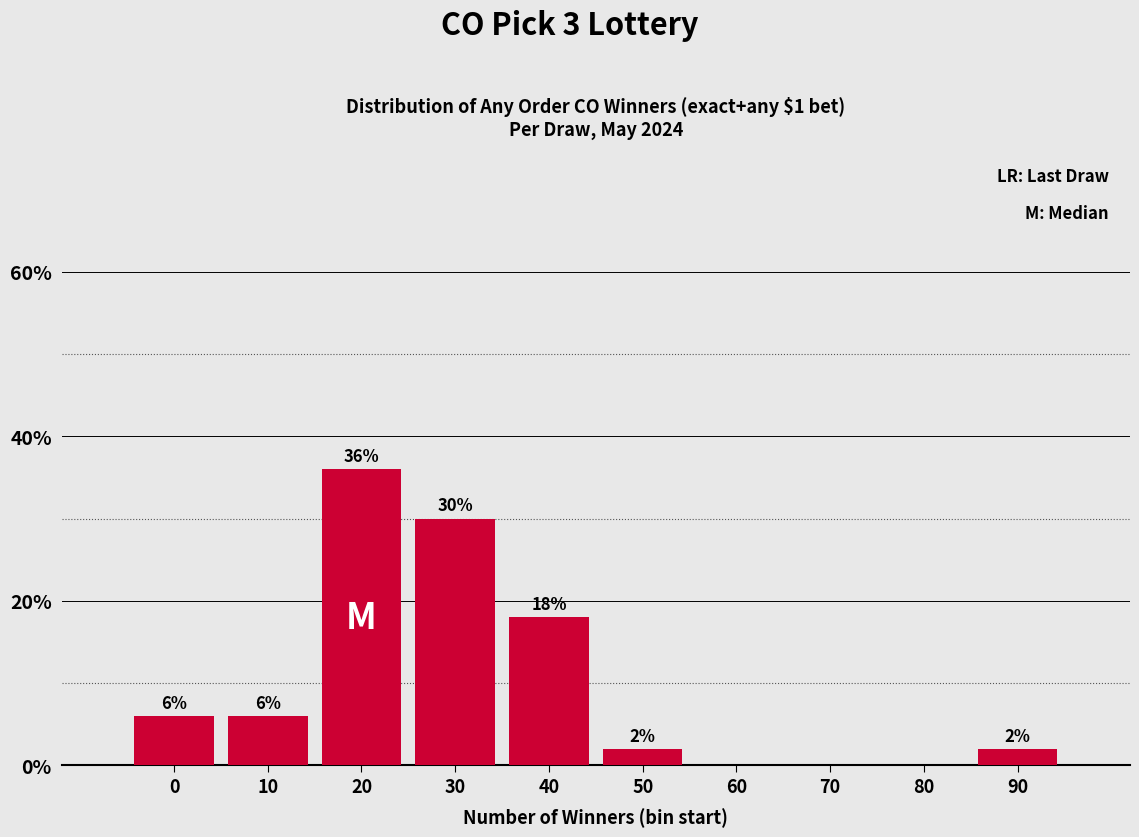

Reading right to left, list all the values displayed in this chart.

90=2	80=0	70=0	60=0	50=2	40=18	30=30	20=36	10=6	0=6